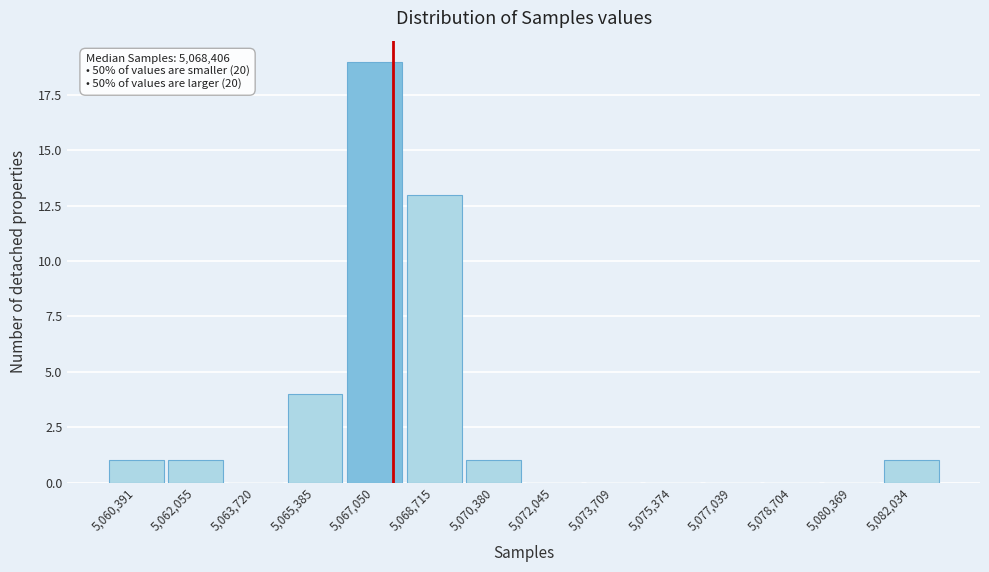

Reading left to right, list all the values displayed in this chart.

5,060,391=1	5,062,055=1	5,063,720=0	5,065,385=4	5,067,050=19	5,068,715=13	5,070,380=1	5,072,045=0	5,073,709=0	5,075,374=0	5,077,039=0	5,078,704=0	5,080,369=0	5,082,034=1